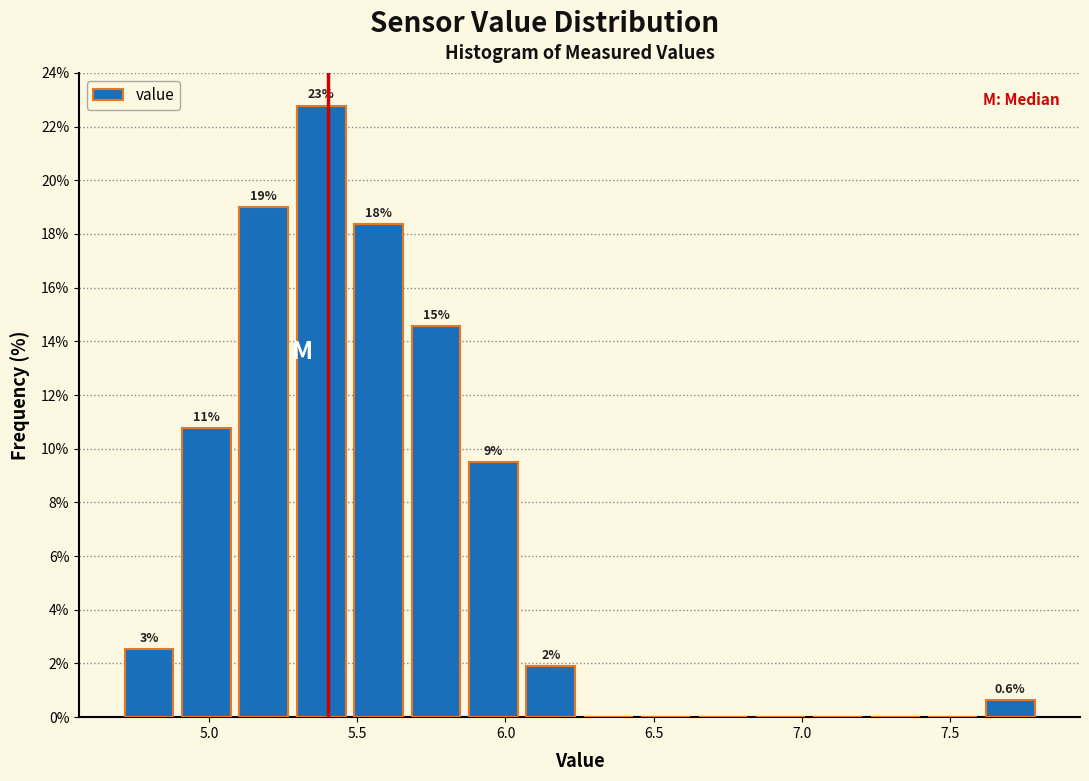

Around what value on the x-axis is the tallest bar? Give the approximate position of its centre, as read against the axis.

5.40